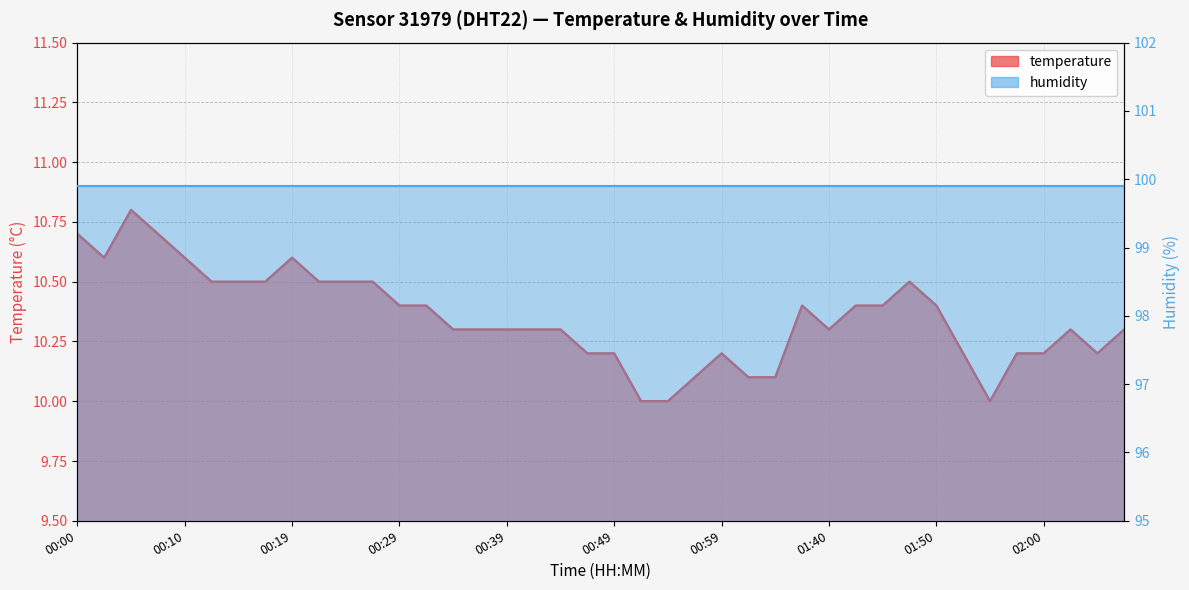

Rank the categories by value from highest to lowest.

00:05, 00:00, 00:07, 00:02, 00:10, 00:19, 00:12, 00:14, 00:17, 00:22, 00:24, 00:27, 01:47, 00:29, 00:32, 01:37, 01:42, 01:45, 01:50, 00:34, 00:36, 00:39, 00:41, 00:44, 01:40, 02:02, 02:11, 00:47, 00:49, 00:59, 01:52, 01:57, 02:00, 02:05, 00:57, 01:02, 01:04, 00:52, 00:54, 01:55